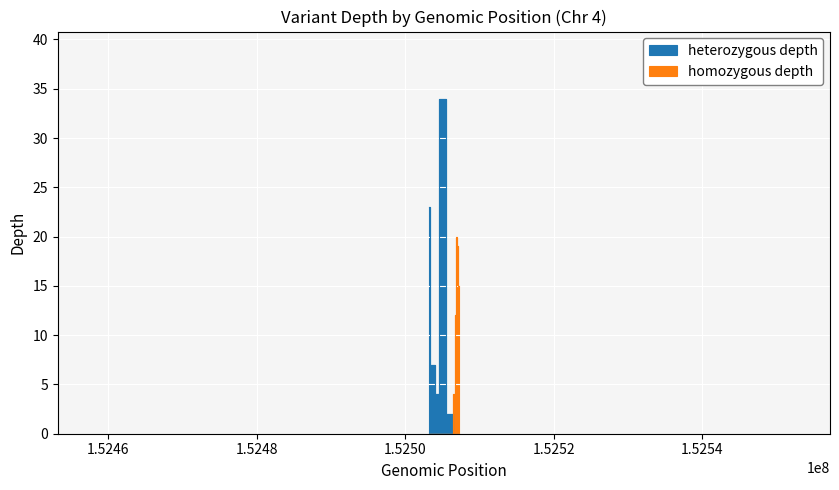

What is the difference between the maximum and minimum values in the homozygous depth series?

20